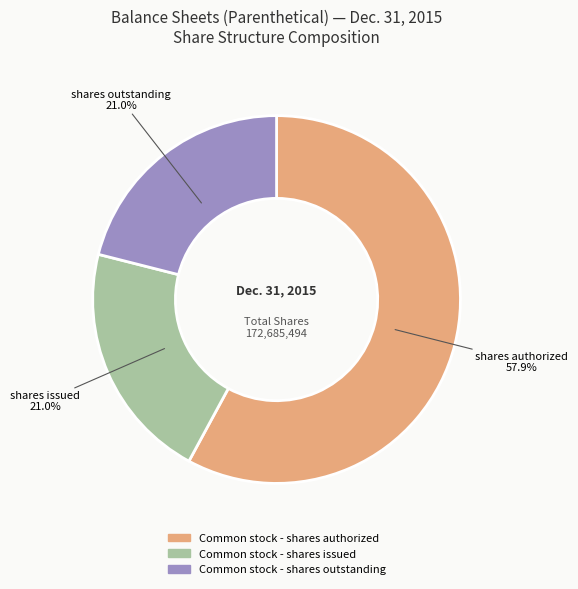

Is the sum of Common stock - shares outstanding and Common stock - shares issued greater than half?

No